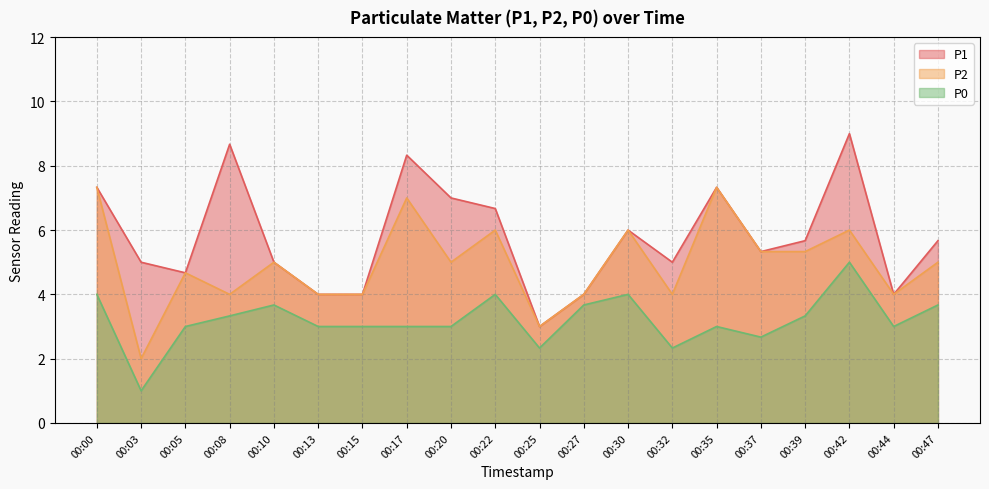

At how many categories does at least one series exceed 2?

20